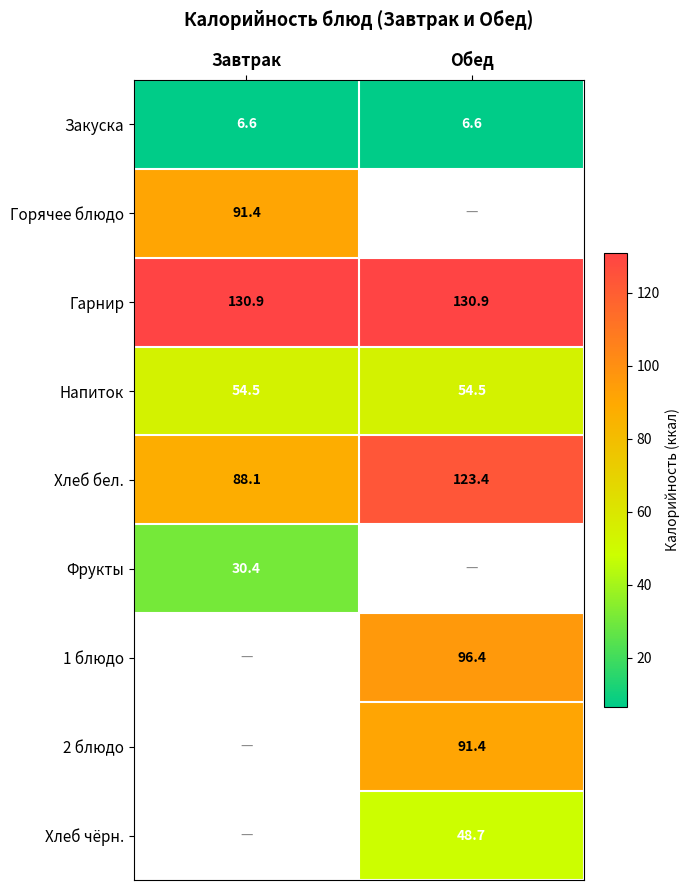

At which label does Хлеб бел. first exceed 123?

Обед